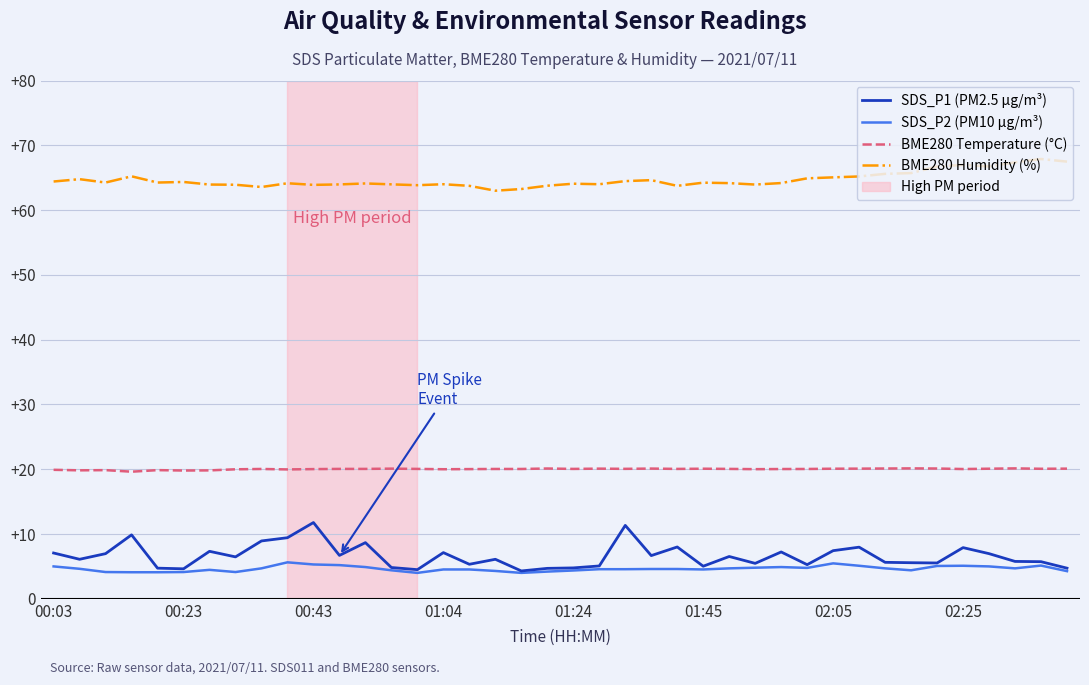

True or false: BME280 Humidity (%) and SDS_P2 (PM10 µg/m³) intersect in this chart.

False